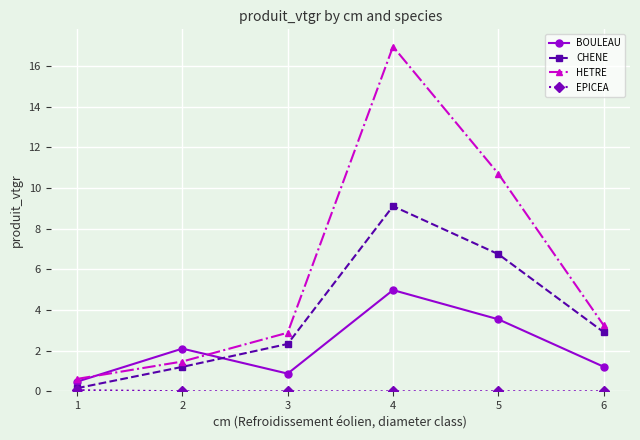

Where does the HETRE series first go above 3?

4